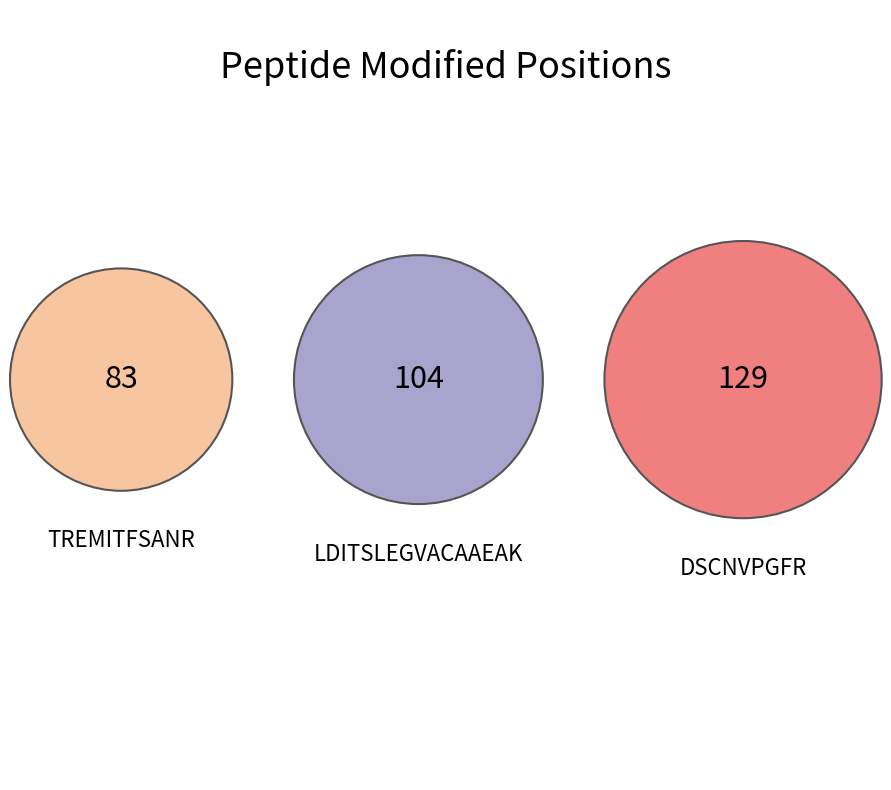

Is LDITSLEGVACAAEAK the majority of the pie?

No